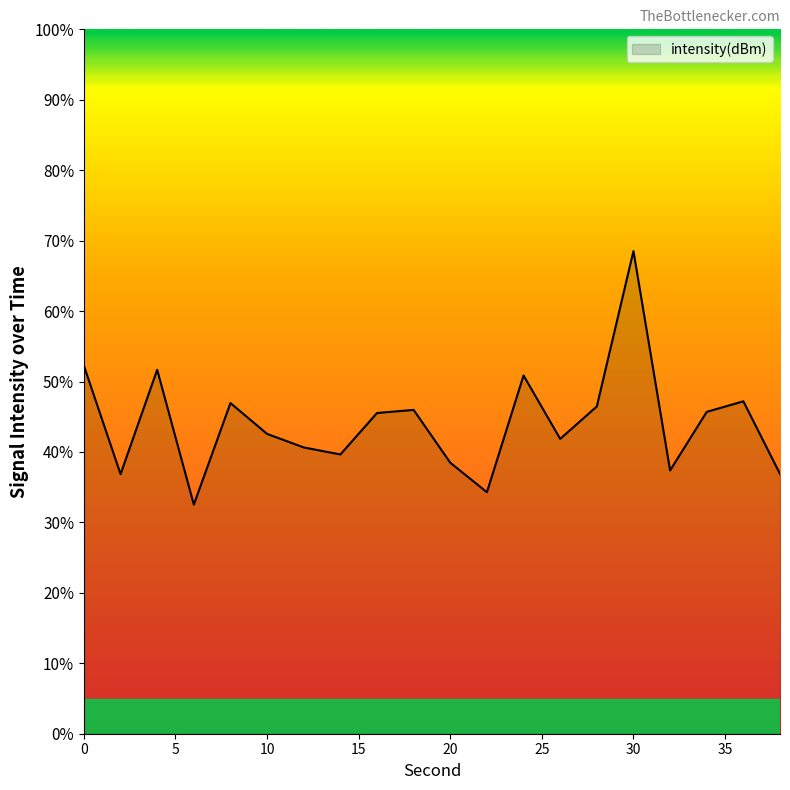

How many lines are shown in the chart?

1